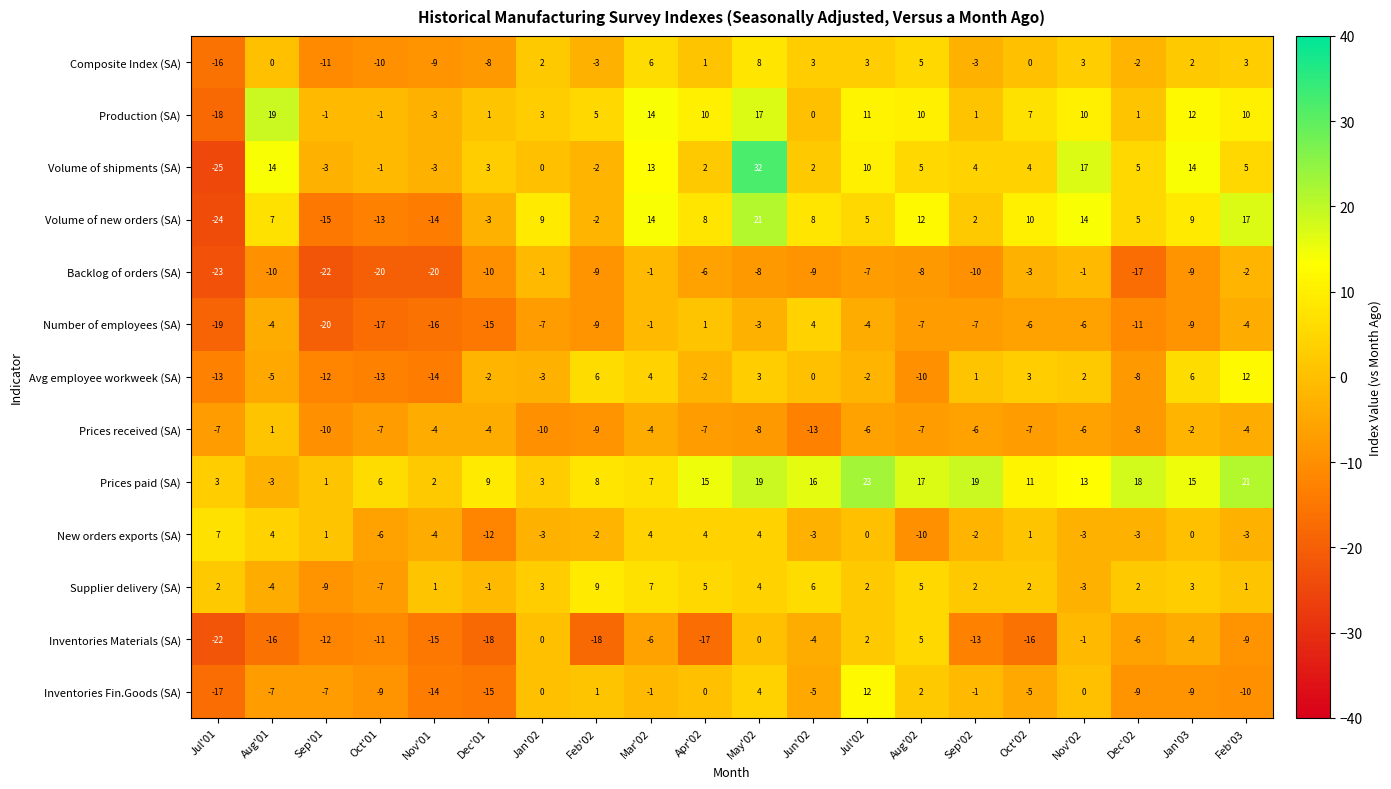

At which label is Production (SA) closest to 0?

Jun'02